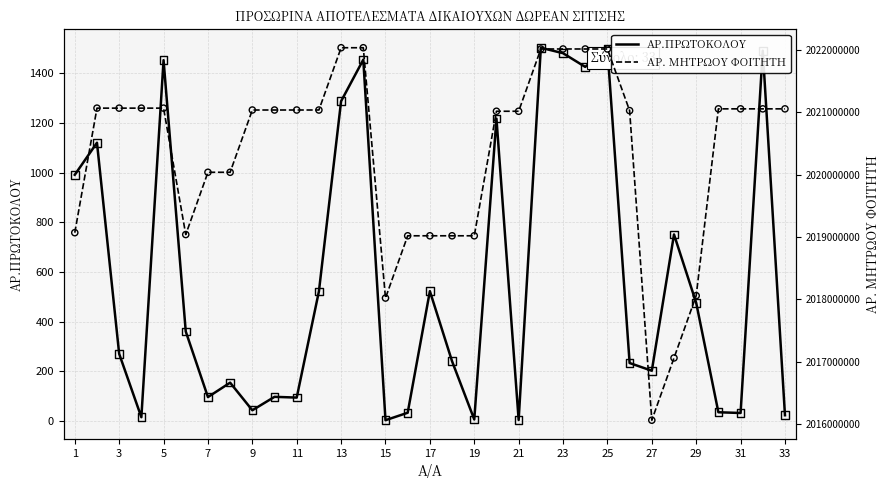

Which series contains the lowest Y value?

ΑΡ.ΠΡΩΤOKOΛΟΥ